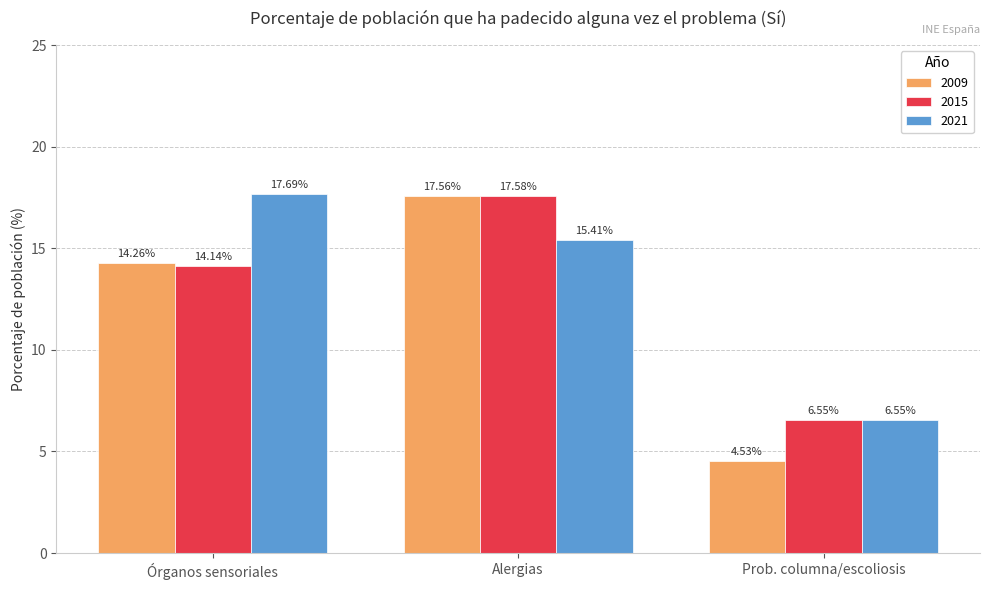

Which category has the lowest value across all series?

Prob. columna/escoliosis